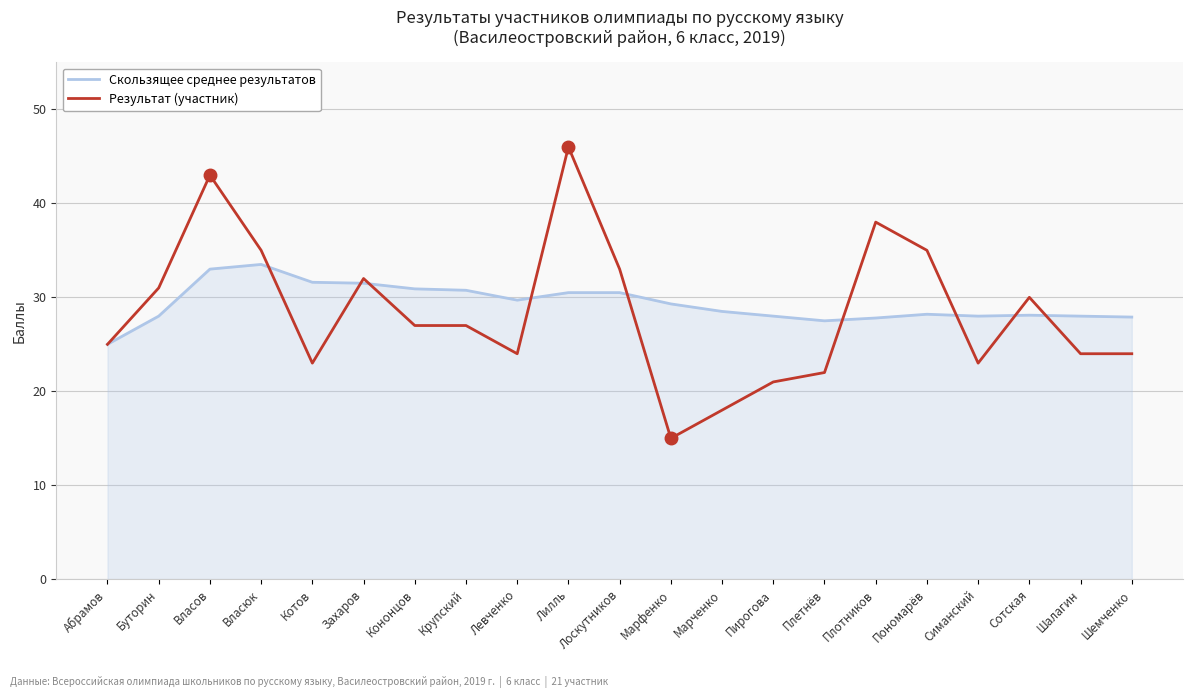

After their last crossing, which series has the higher values: Скользящее среднее результатов or Результат (участник)?

Скользящее среднее результатов